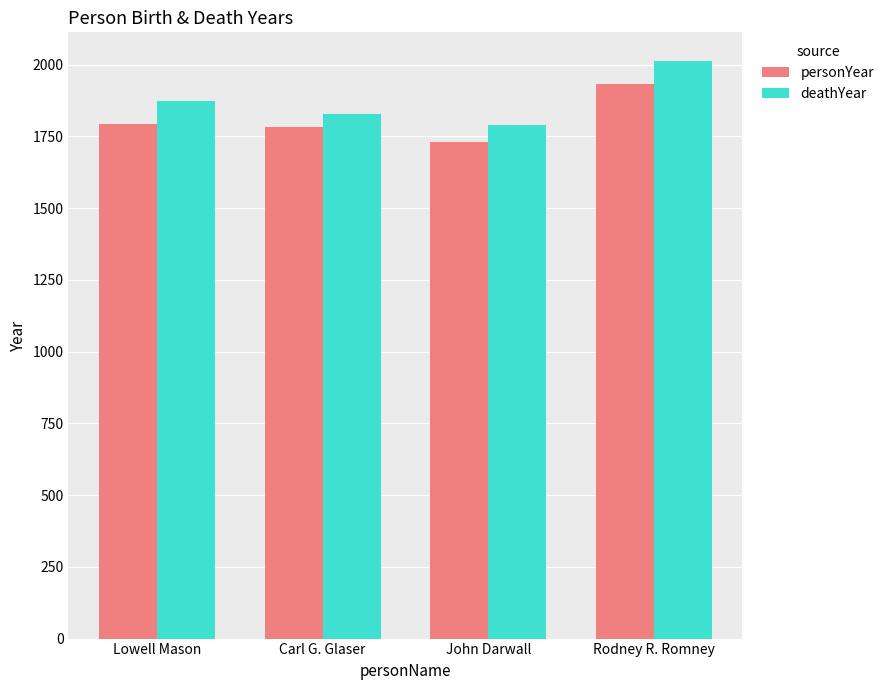

Which category has the highest value across all series?

Rodney R. Romney